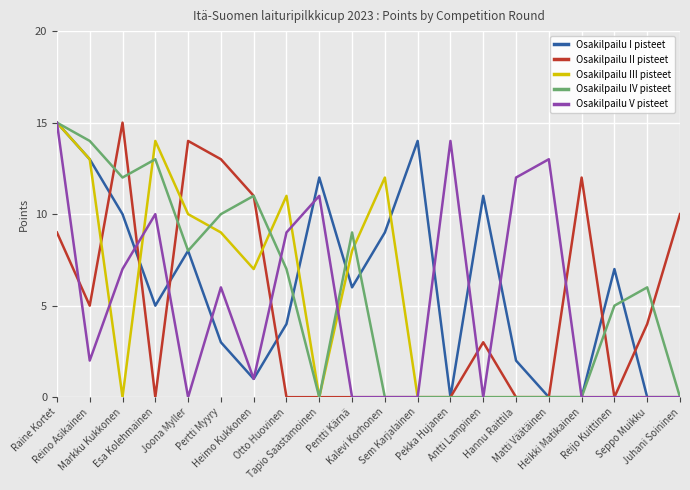

True or false: Osakilpailu III pisteet has more than 0 interior local peaks.

True